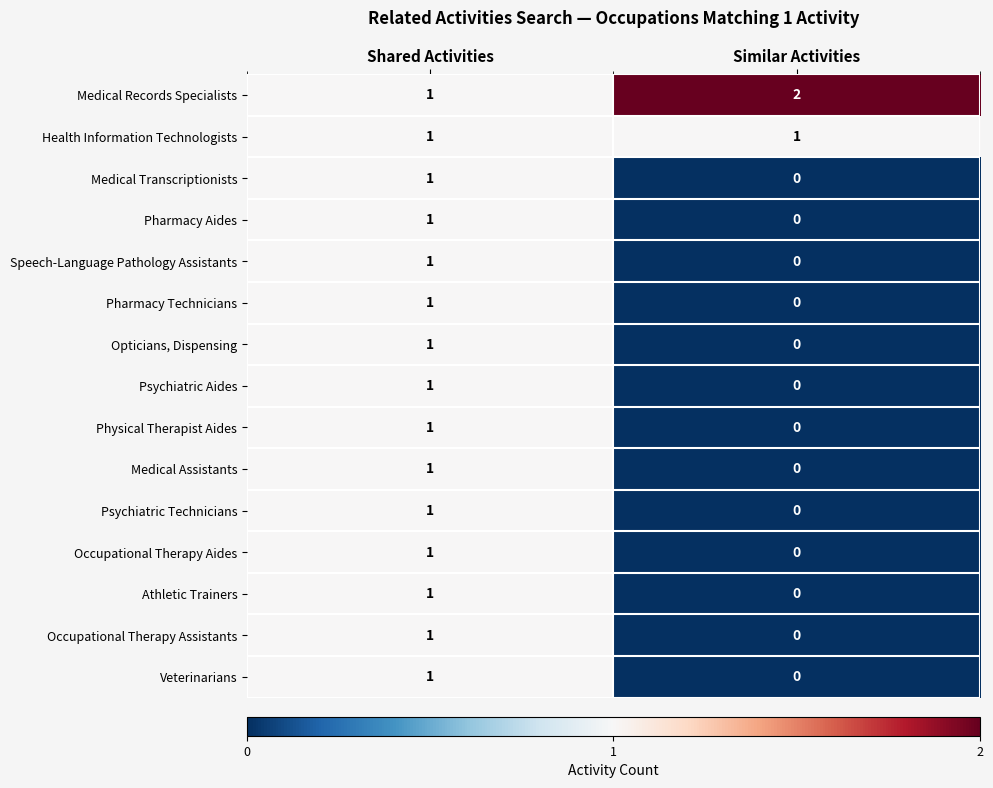

At which category is the sum across all series the highest?

Shared Activities